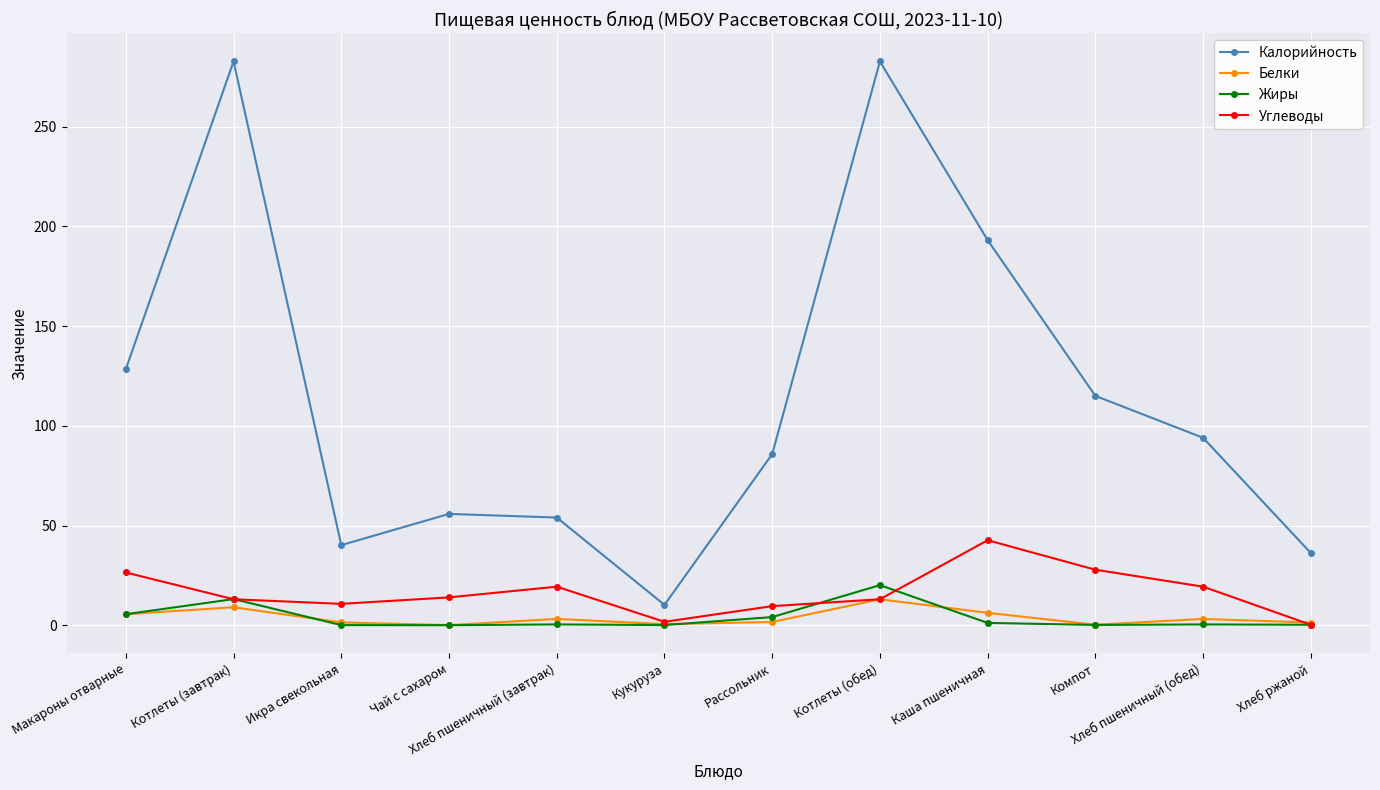

List the series in order of their peak value, highest first.

Калорийность, Углеводы, Жиры, Белки